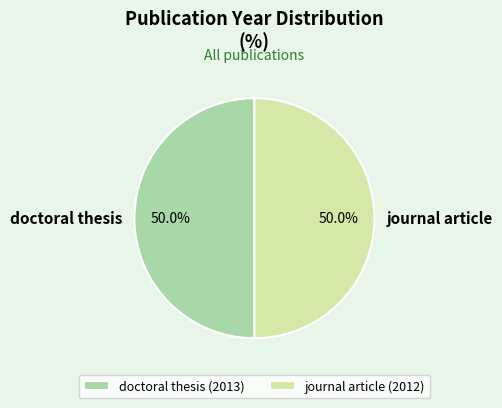

What percentage do doctoral thesis and journal article together represent?

100.0%